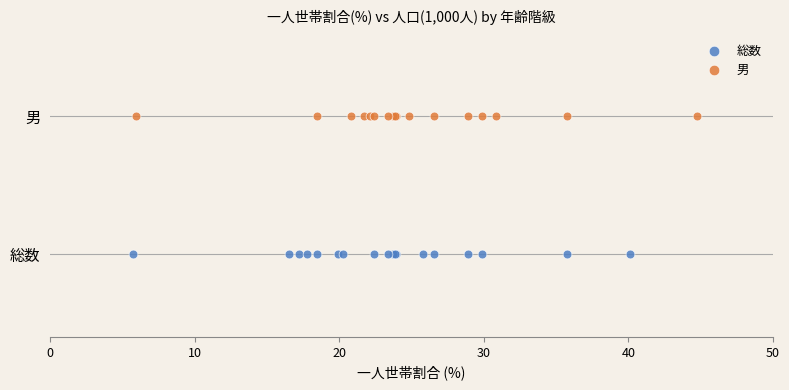

What are all the series names shown in the legend?

総数, 男